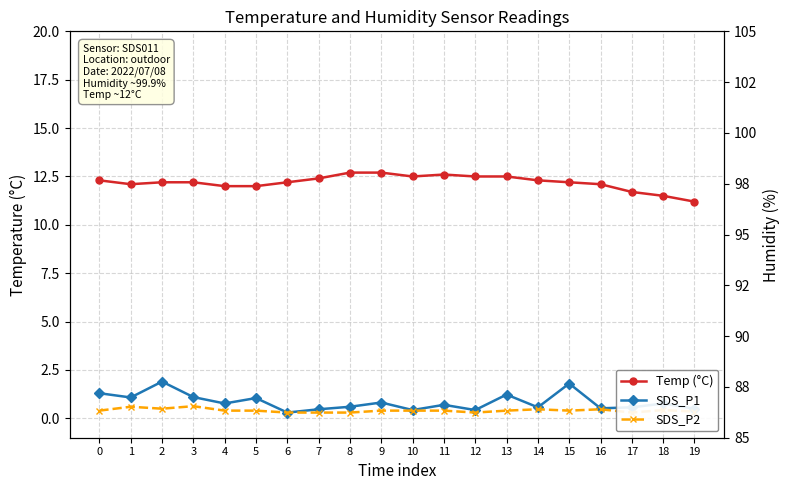

The Temp (°C) series shows 18.0 at 3. True or false?

False